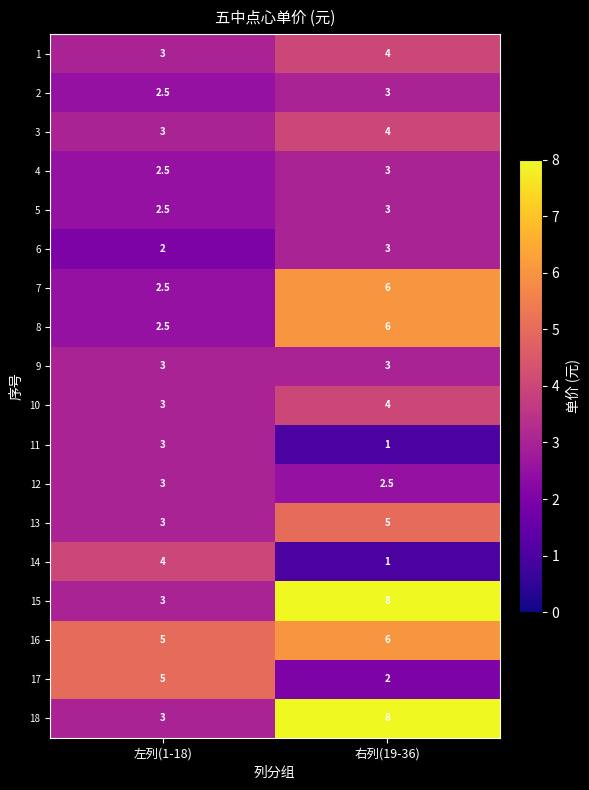

The value of 3 at 左列(1-18) is 2.0. True or false?

False